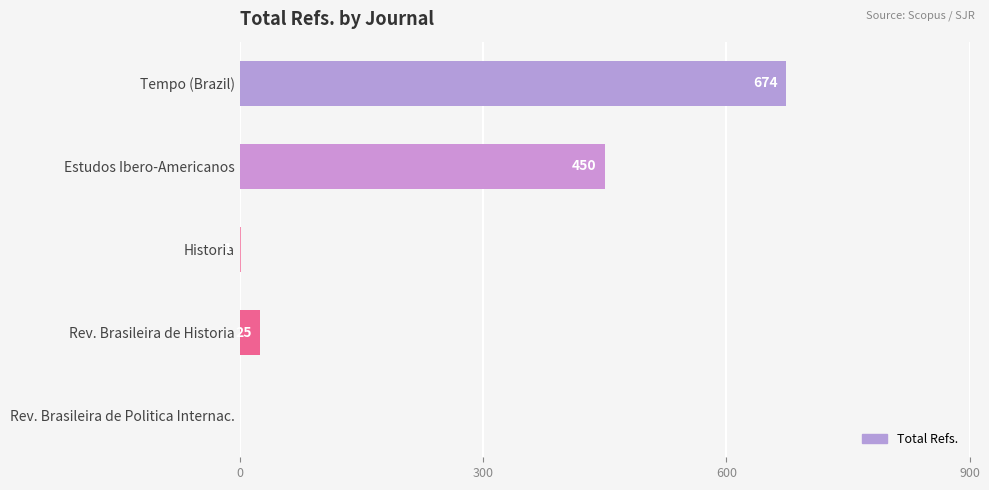

At which label is the value closest to 337?

Estudos Ibero-Americanos